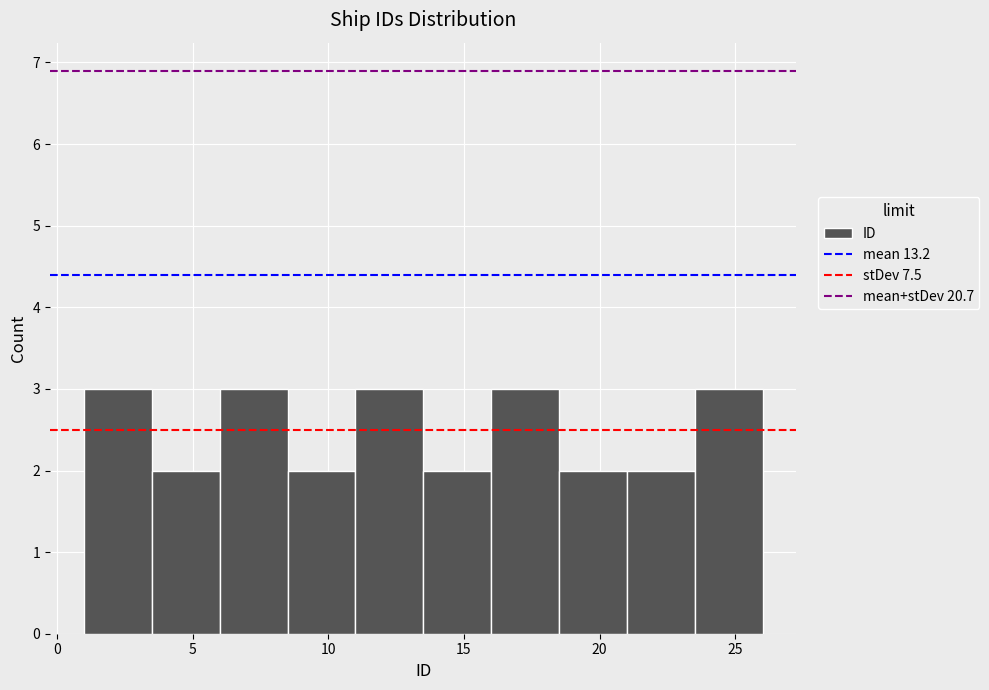

Reading left to right, list every bar in this chart as the range it spans on the x-axis followed by its height. The values are not printed on the chart, so give them approximately, as read against the axis.

1.0 to 3.5: 3
3.5 to 6.0: 2
6.0 to 8.5: 3
8.5 to 11.0: 2
11.0 to 13.5: 3
13.5 to 16.0: 2
16.0 to 18.5: 3
18.5 to 21.0: 2
21.0 to 23.5: 2
23.5 to 26.0: 3